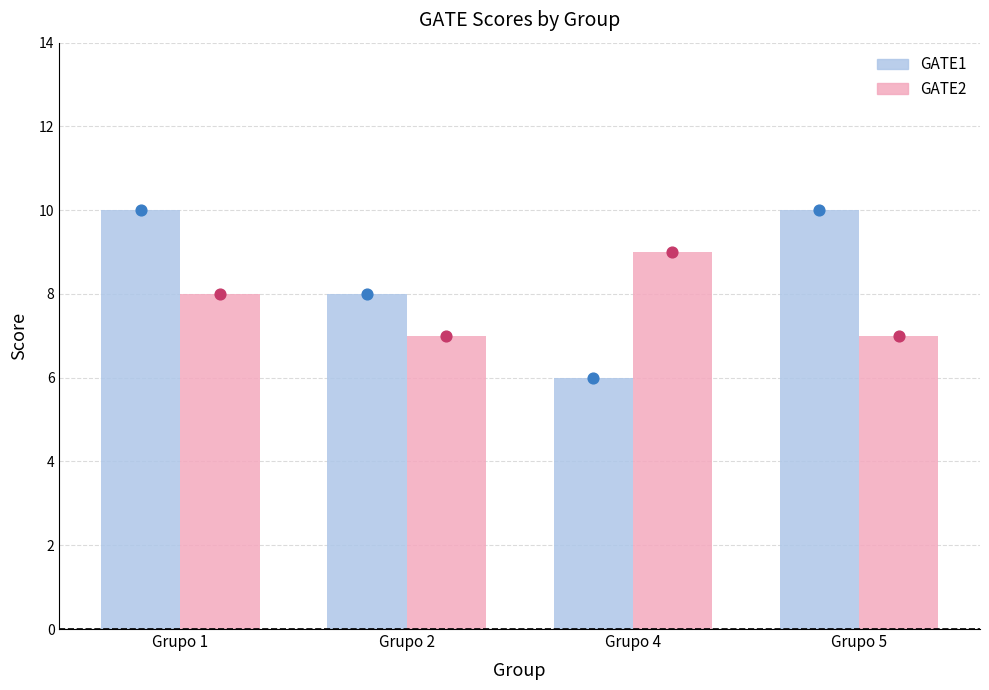

Which series reaches the minimum Y coordinate?

GATE1